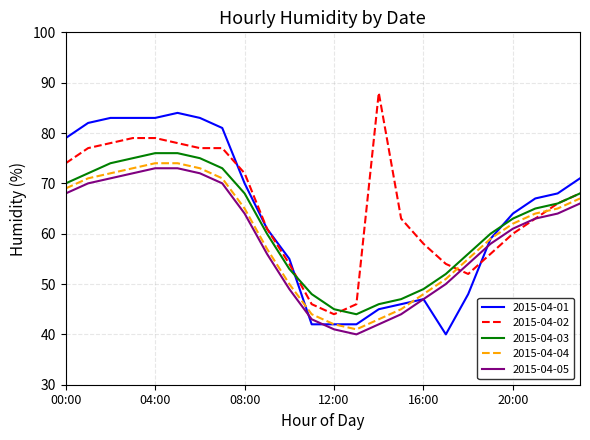

What is the smallest value displayed?

40